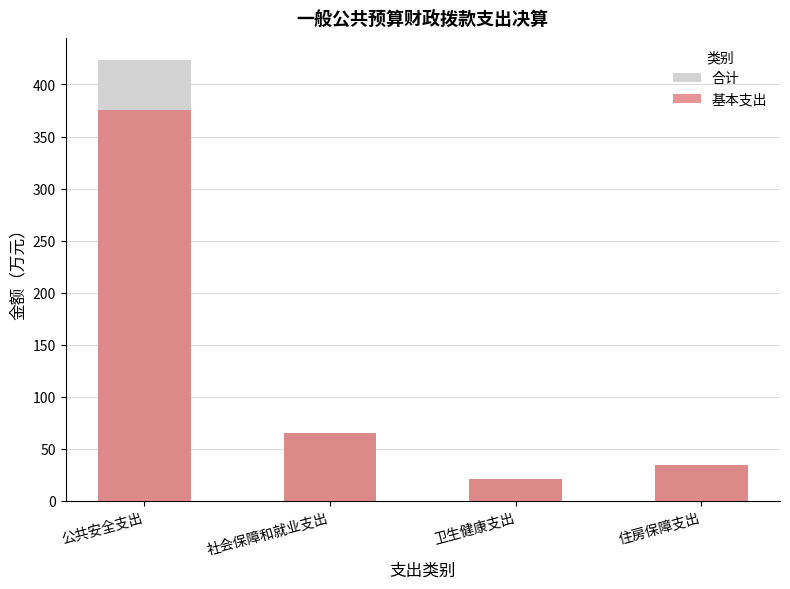

Which series has the largest range (max minus min)?

合计